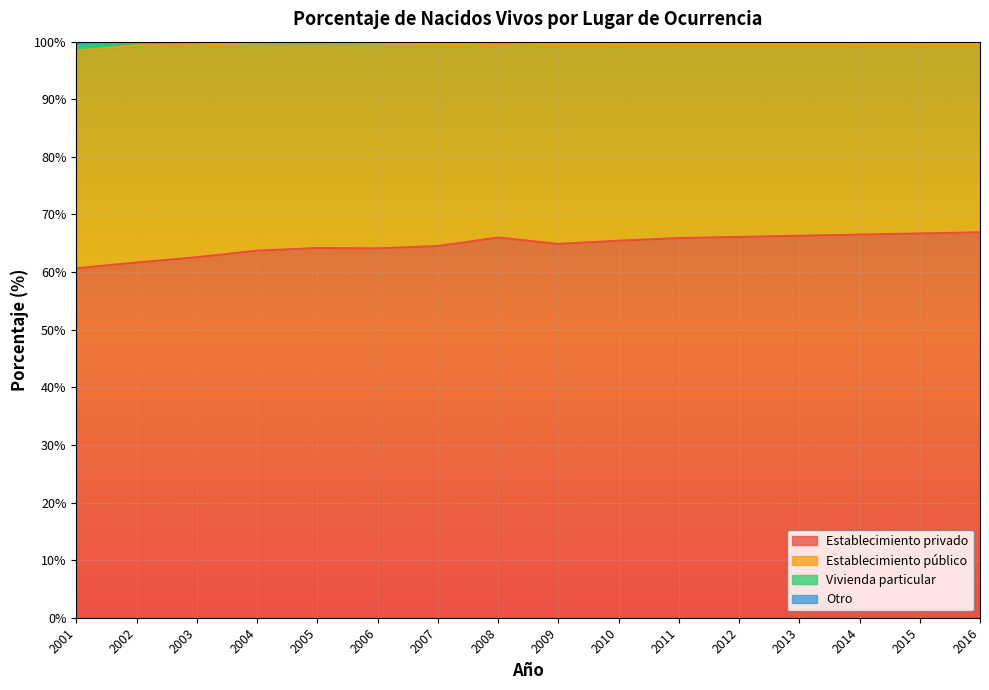

What is the minimum value for Establecimiento privado?

60.7